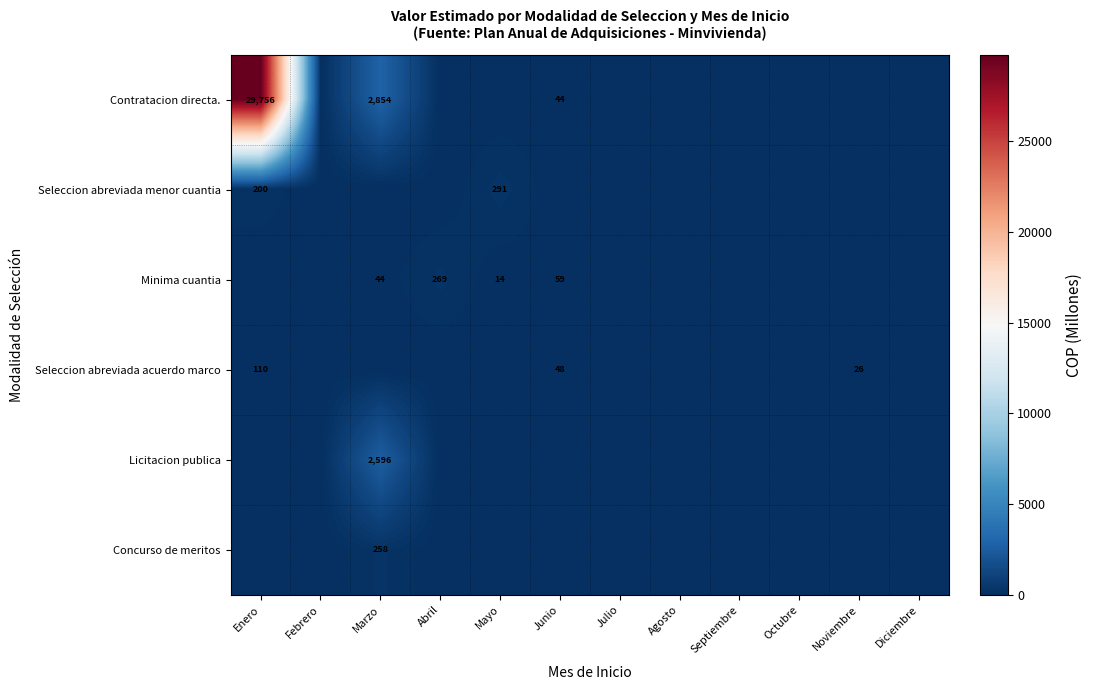

The value of Seleccion abreviada menor cuantia at Mayo is 159.0. True or false?

False